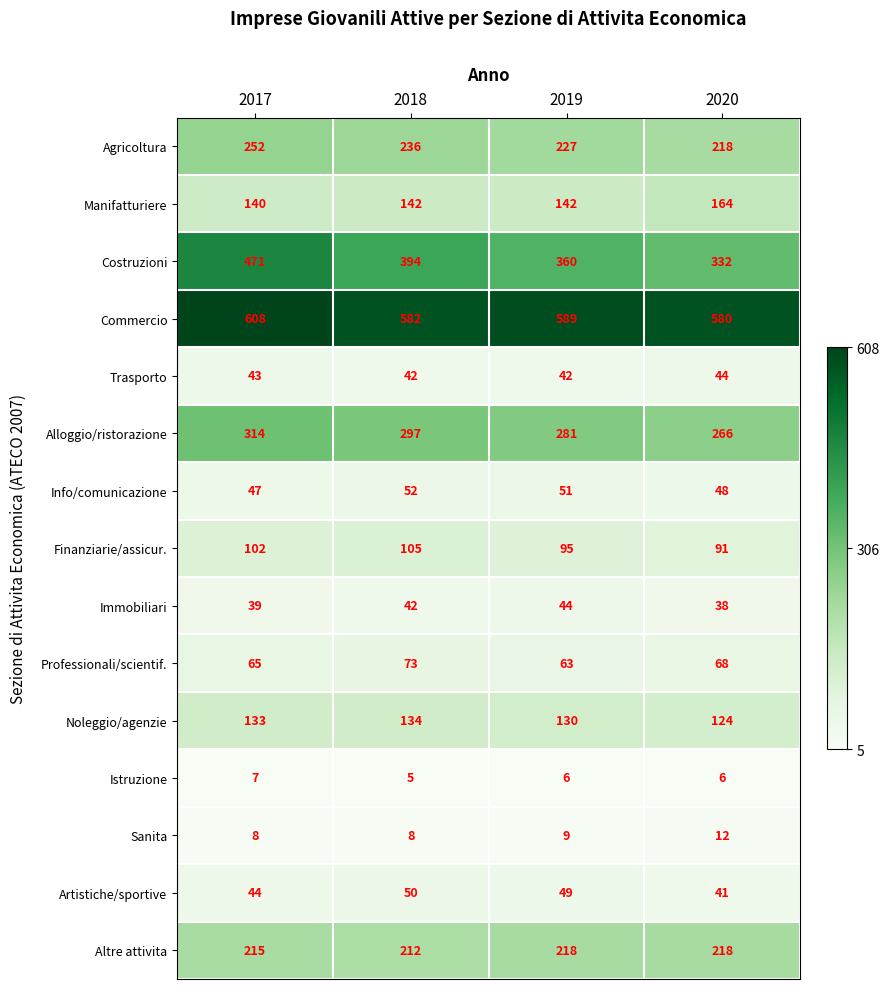

At which label does Info/comunicazione reach its peak?

2018